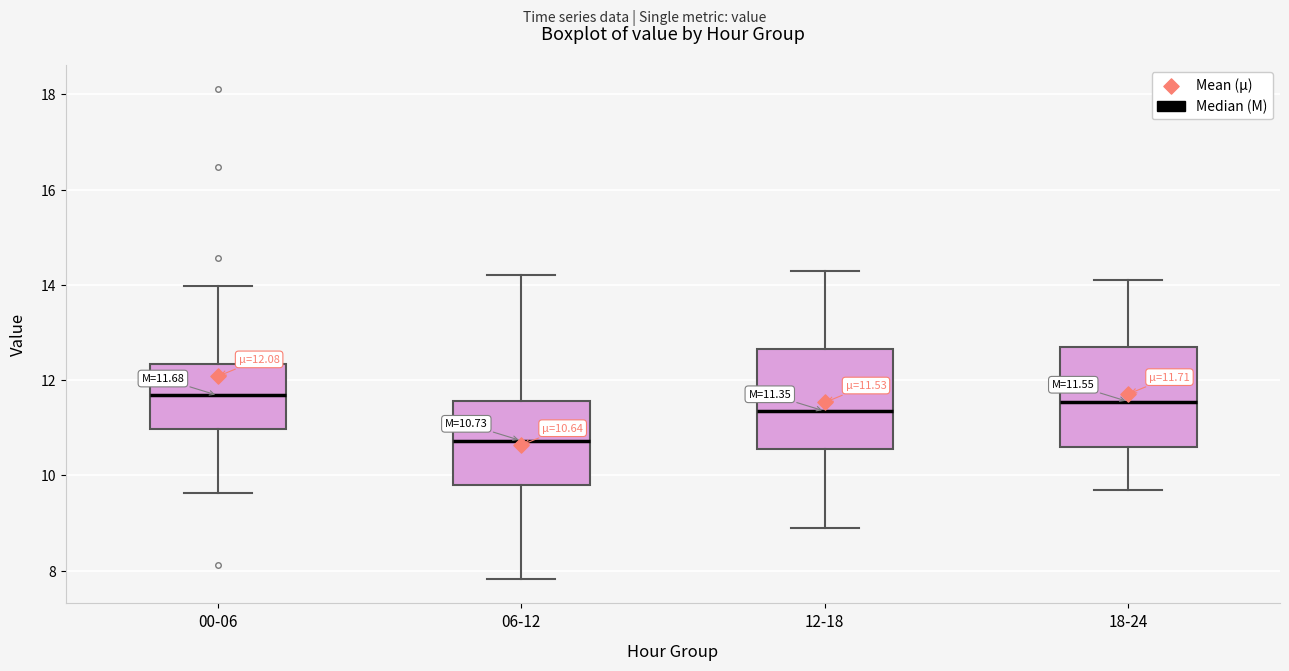

Which box has the lowest median line?

06-12